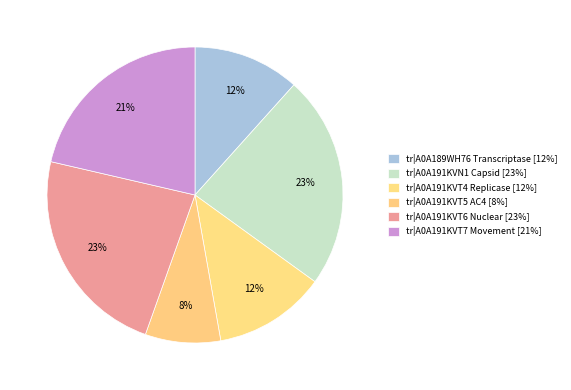

Count the number of slices in the pie.

6